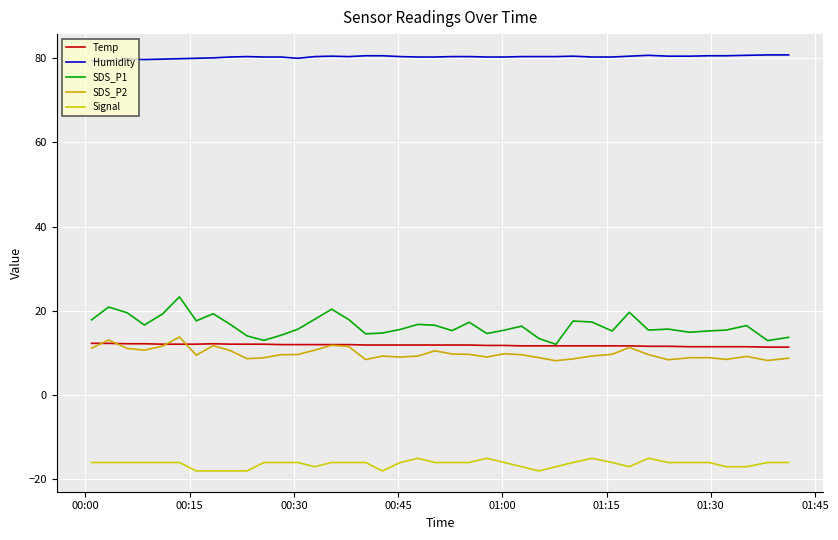

True or false: Temp and SDS_P2 cross at least once.

True